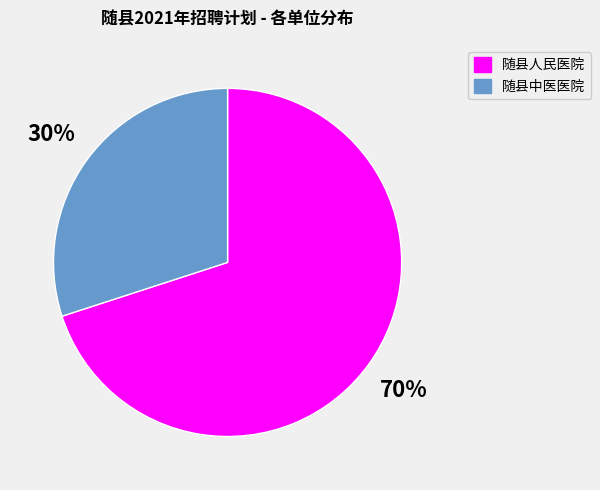

Which slice is the largest?

随县人民医院